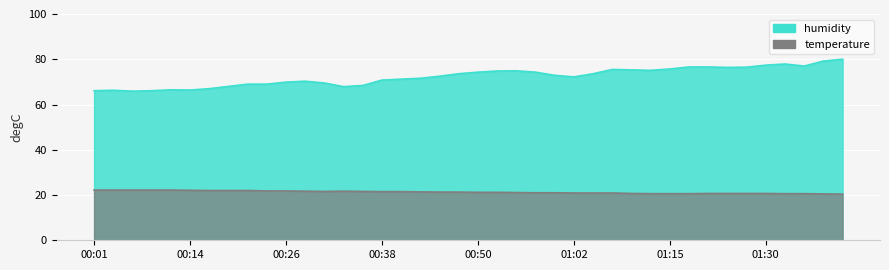

At how many categories does at least one series exceed 58?

40